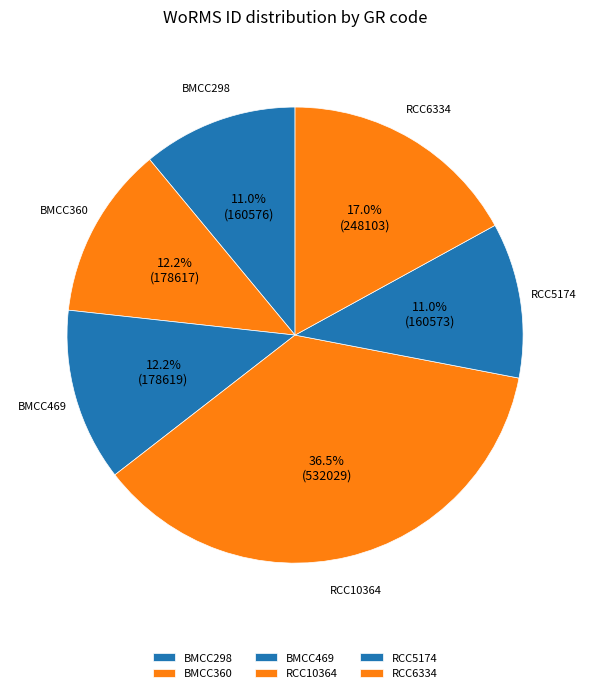

How many segments does this pie chart have?

6